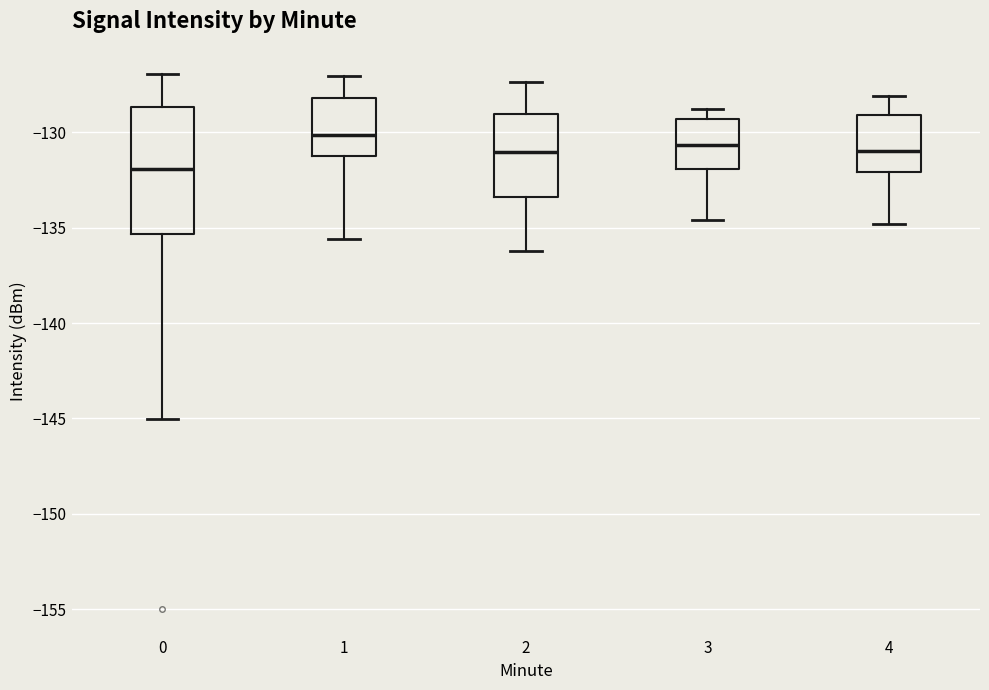

Where is the upper edge of the box at x = 4 on the y-axis? The values are not printed on the chart, so give them approximately, as read against the axis.

-129.0